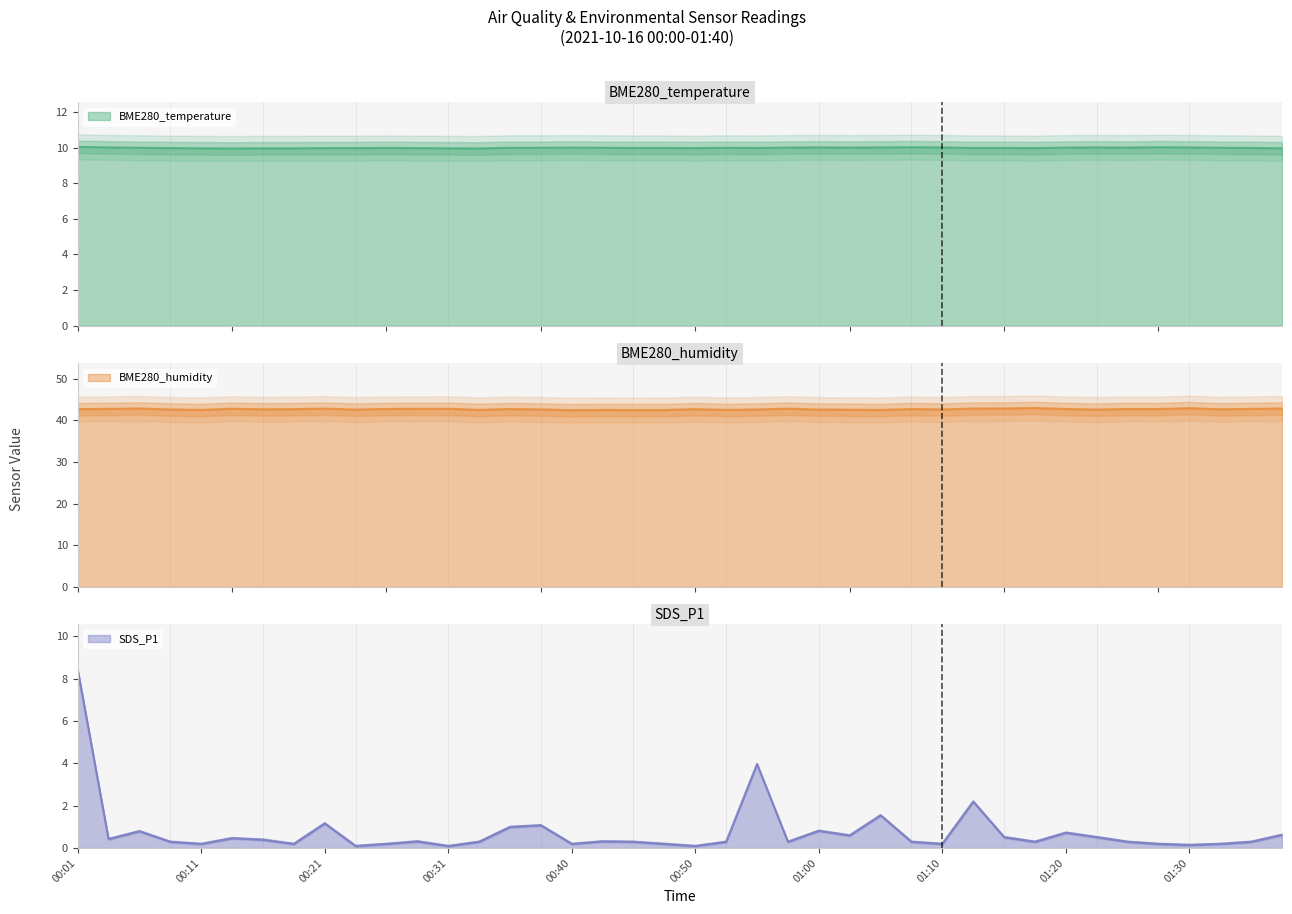

Which category has the highest value across all series?

01:17